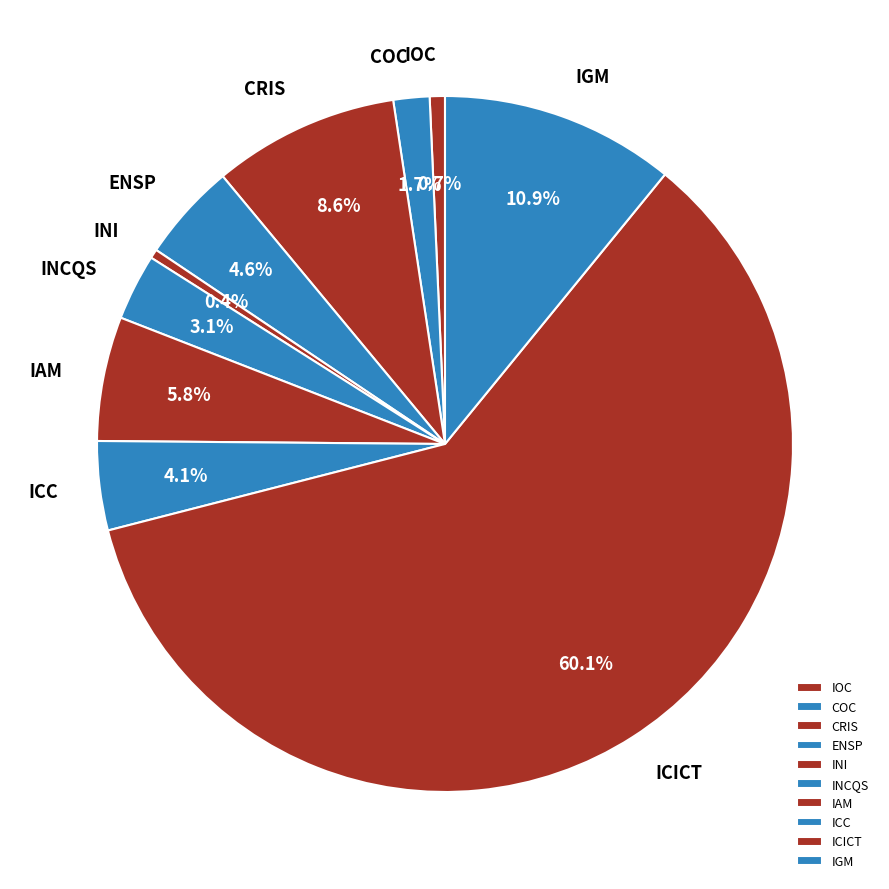

Which category accounts for the majority?

ICICT